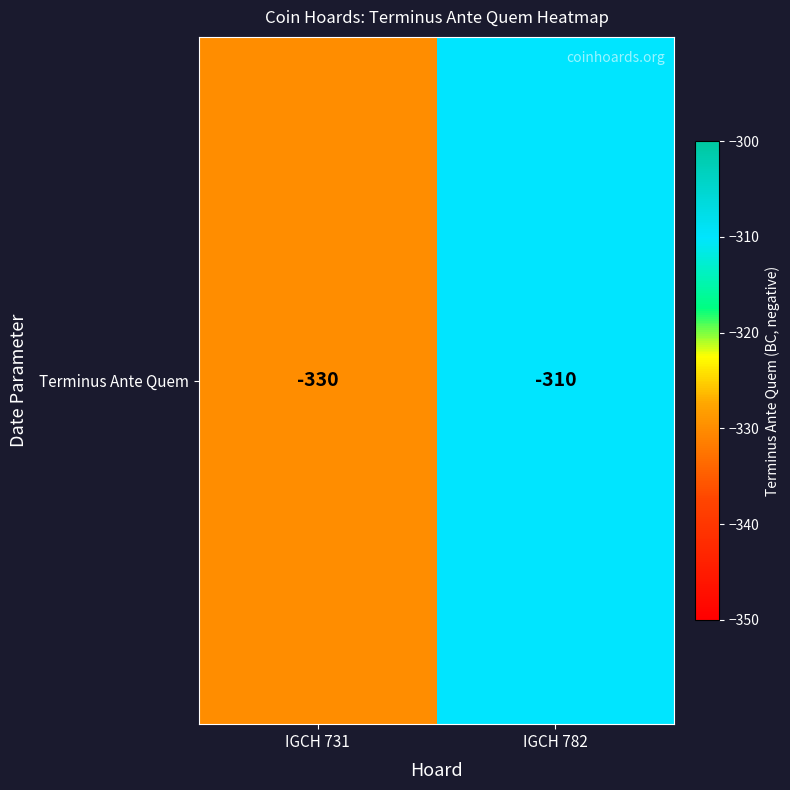

Rank the categories by value from highest to lowest.

IGCH 782, IGCH 731